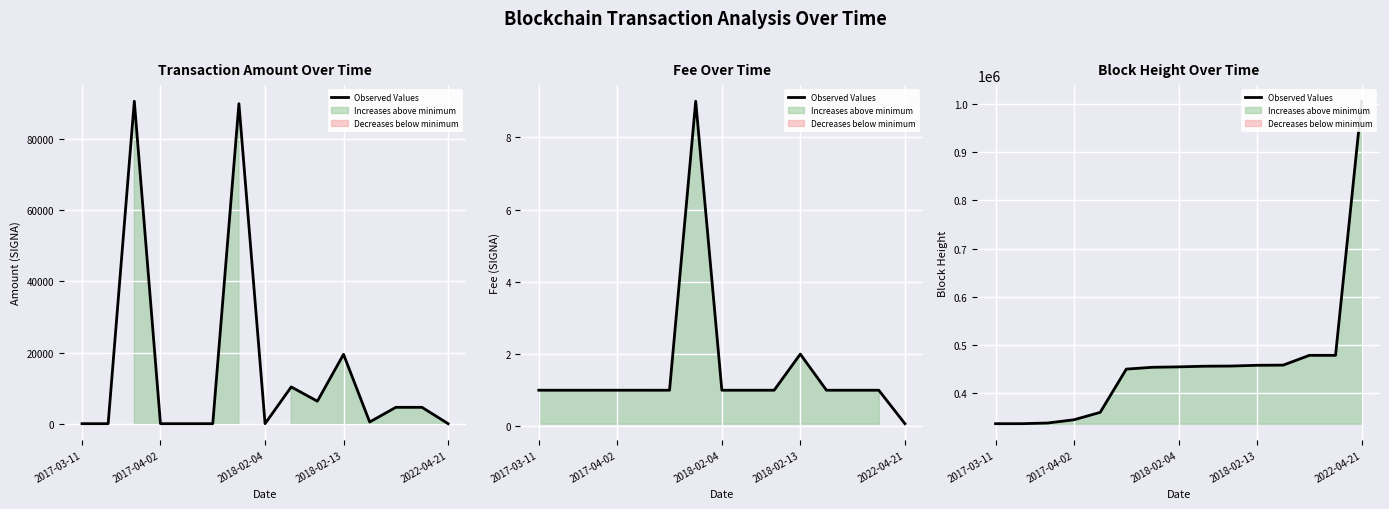

Which has a higher value, 2017-04-02 or 2018-02-04?

2018-02-04